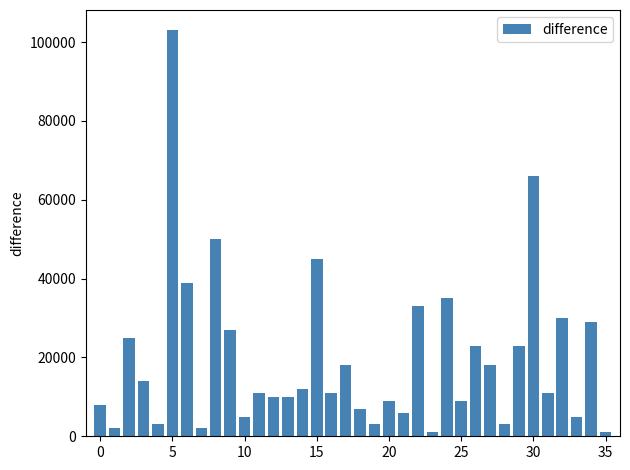

What is the sum of all values?

707000